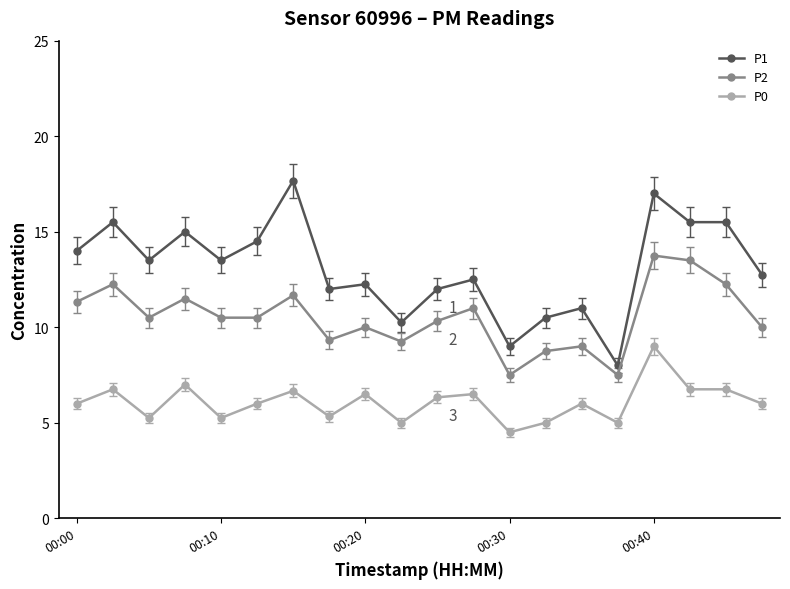

True or false: P2 and P0 intersect in this chart.

False